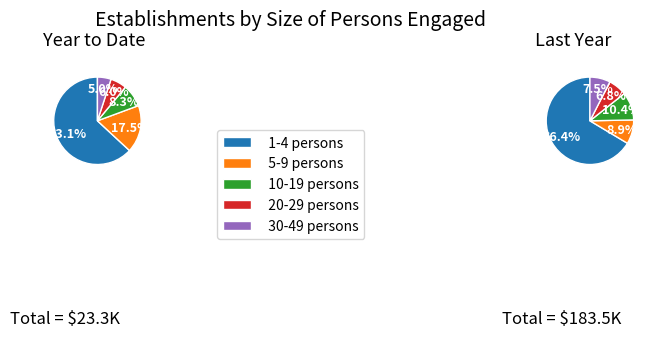

Is there a majority slice in this chart?

Yes